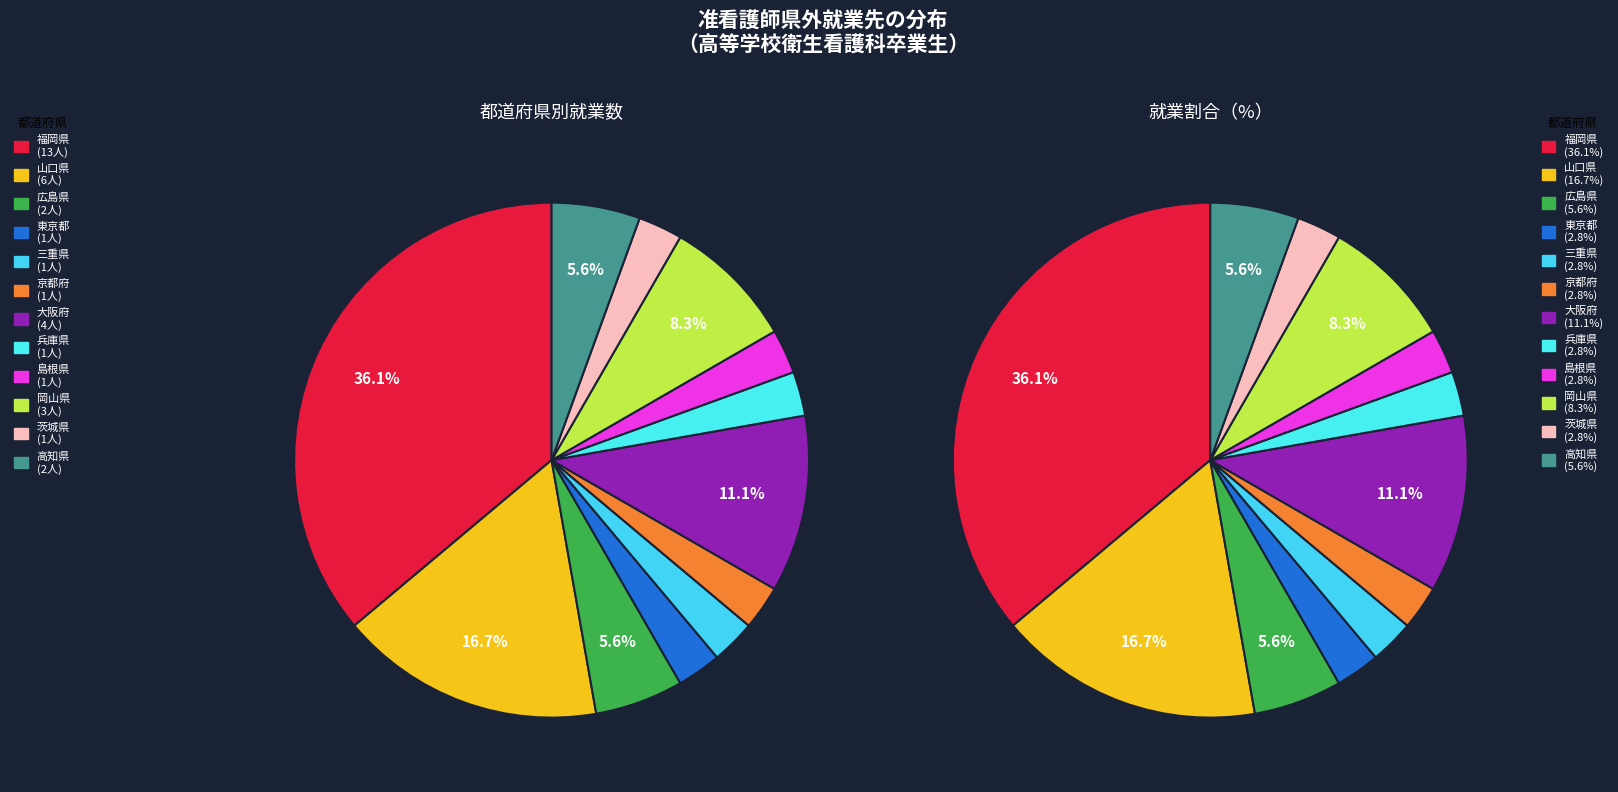

Does 島根県 represent more than half of the total?

No